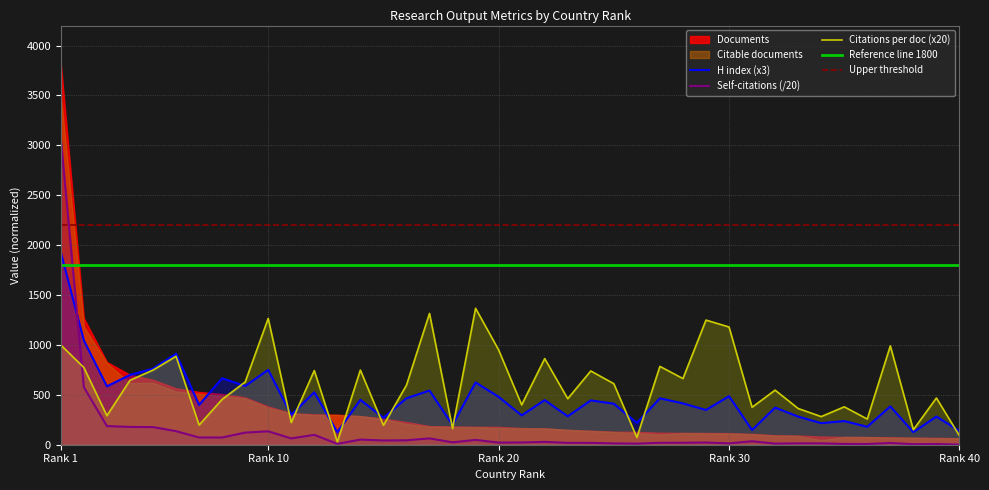

What is the average value of the Self-citations series?

137.4